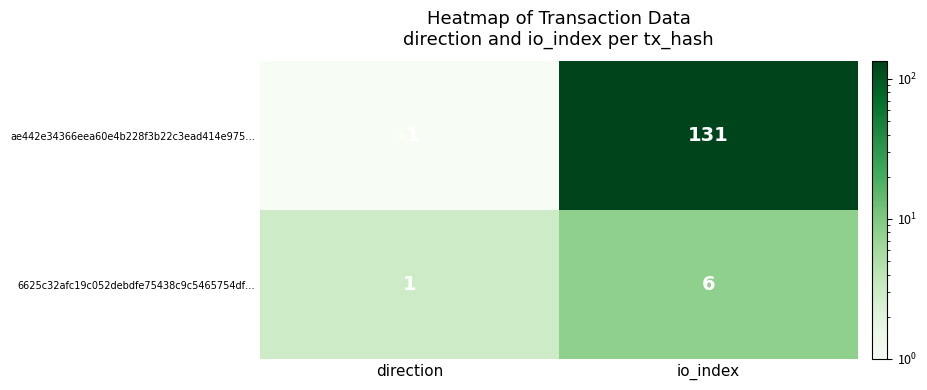

Which series has the largest total across all categories?

ae442e34366eea60e4b228f3b22c3ead414e975…